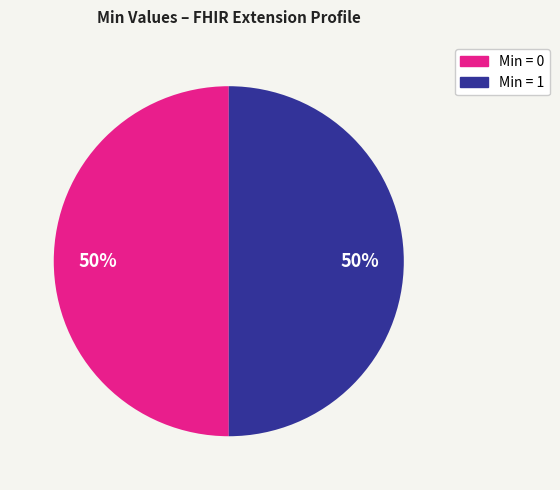

To the nearest percent, what is the average slice percentage?

50%